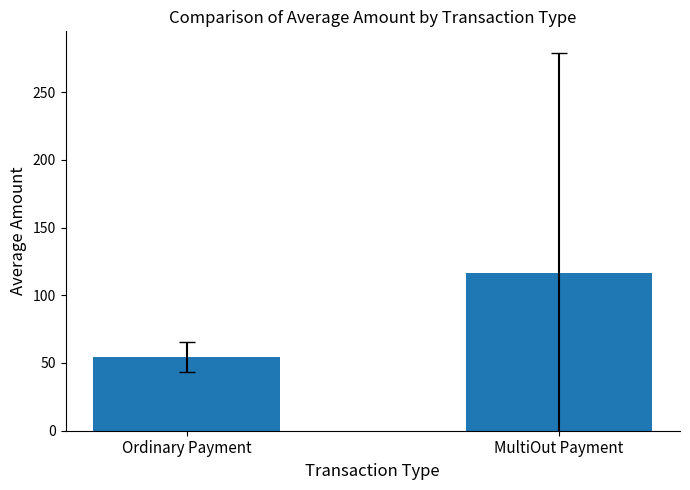

At which label is the value closest to 85?

Ordinary Payment